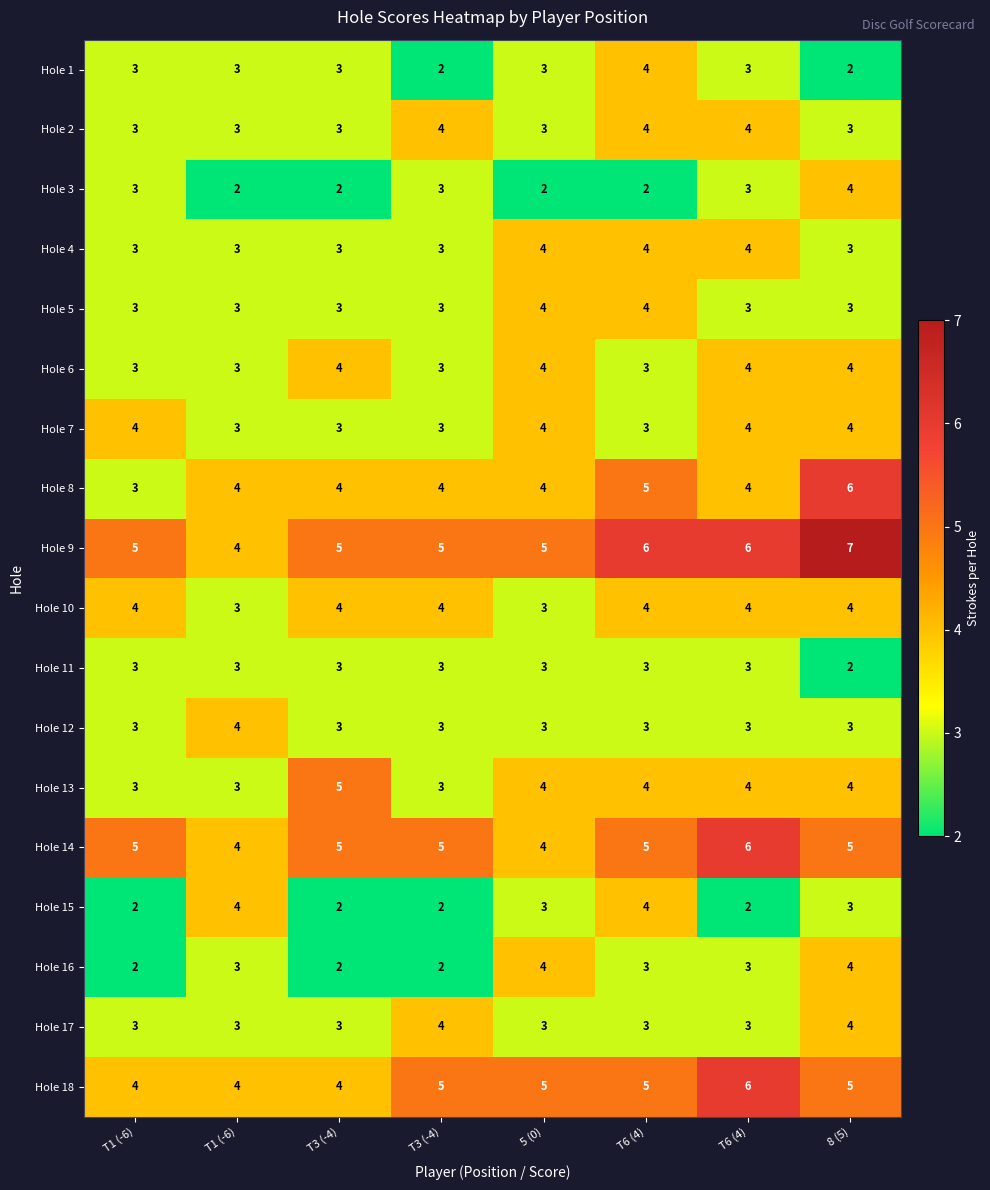

How many values in the Hole 4 series exceed 3?

3